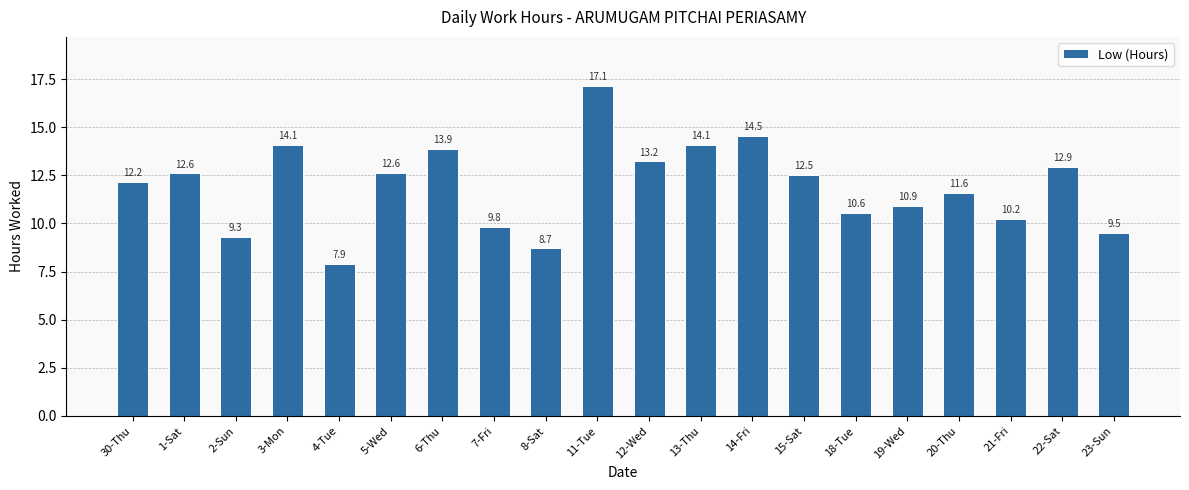

At which category does the chart reach its minimum across all series?

4-Tue